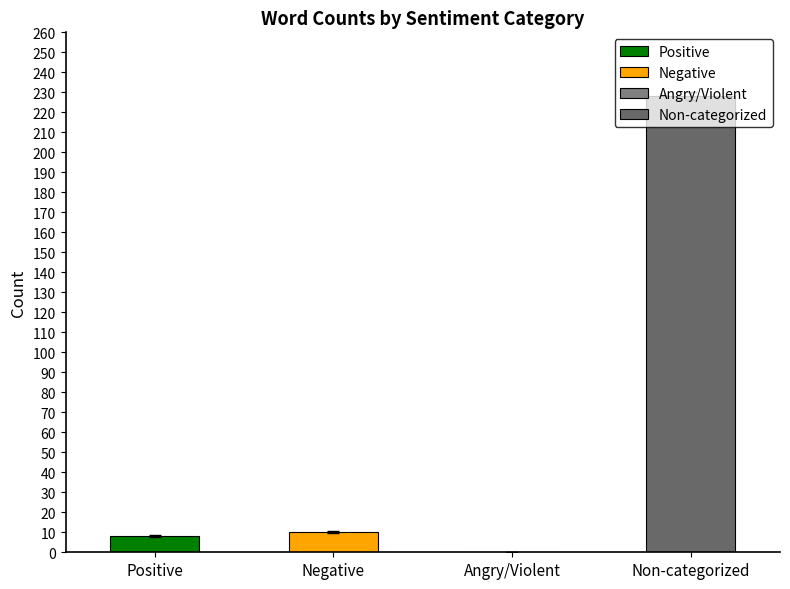

How many groups of bars are there?

4